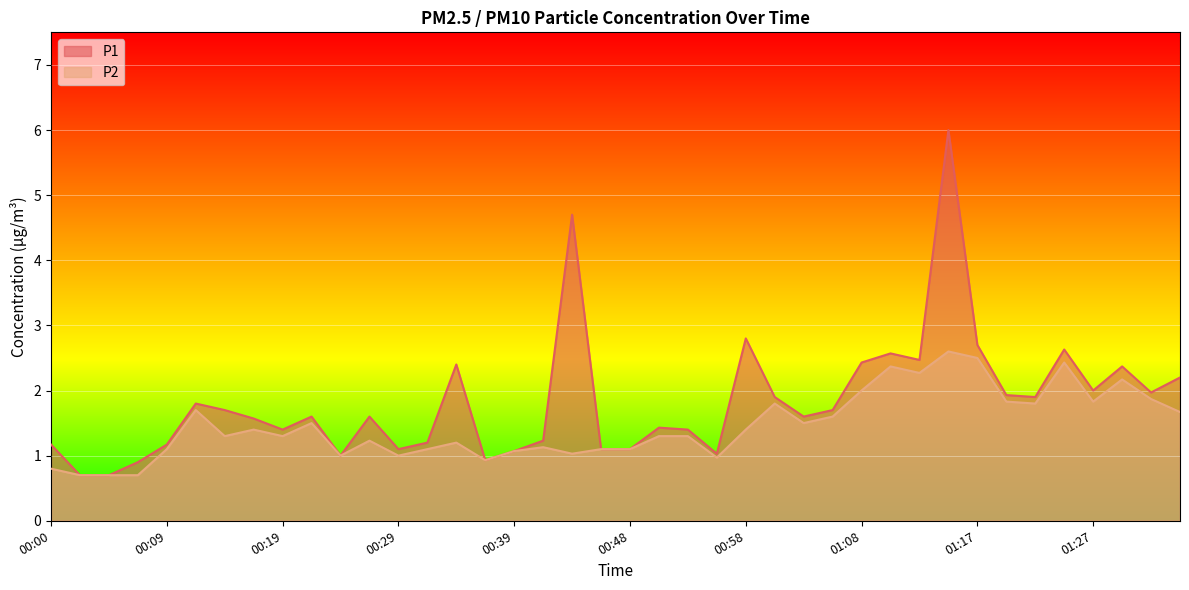

Rank the categories by P1 value from lowest to highest.

00:02, 00:04, 00:07, 00:36, 00:24, 00:56, 00:39, 00:29, 00:46, 00:48, 00:00, 00:09, 00:31, 00:41, 00:19, 00:53, 00:51, 00:17, 00:22, 00:26, 01:03, 00:14, 01:05, 00:12, 01:00, 01:22, 01:20, 01:32, 01:27, 01:35, 01:30, 00:34, 01:08, 01:13, 01:10, 01:25, 01:17, 00:58, 00:43, 01:15